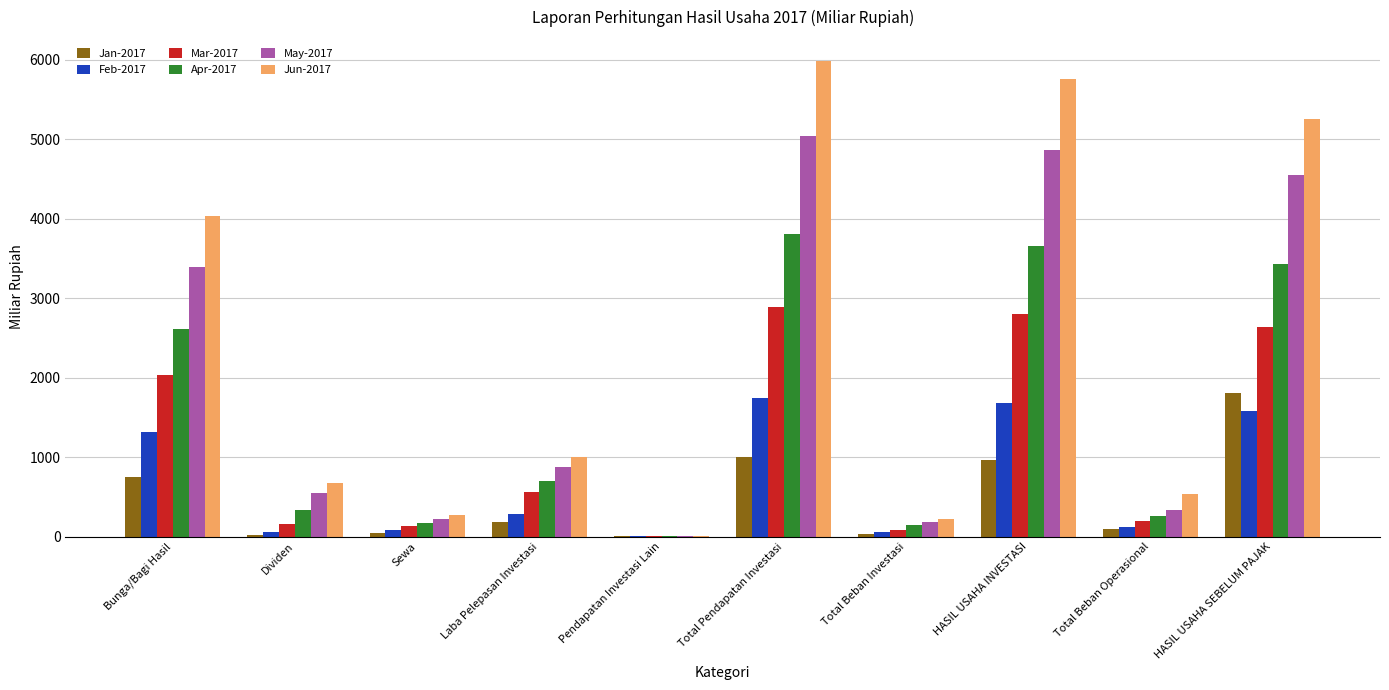

What is the greatest value displayed?

5988.0